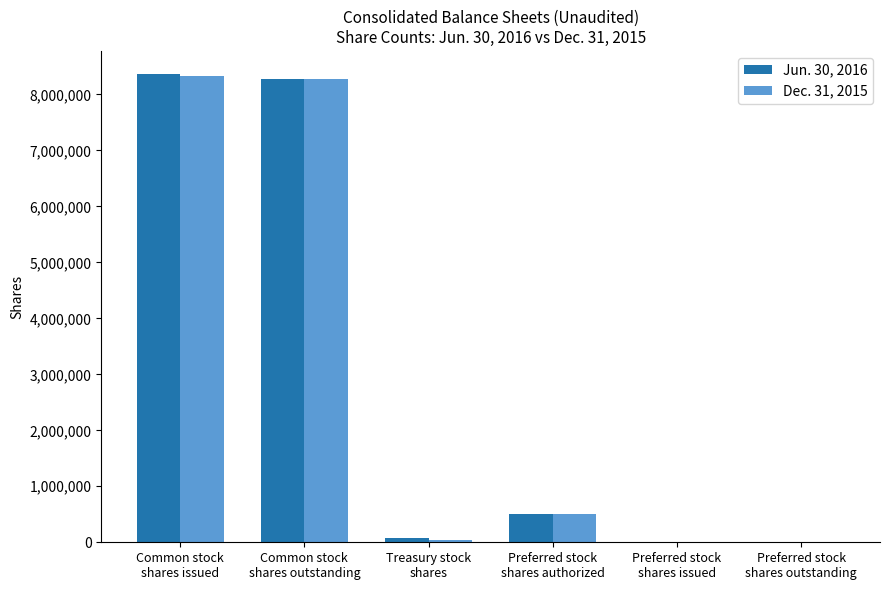

What is the highest value of the Dec. 31, 2015 series?

8320479